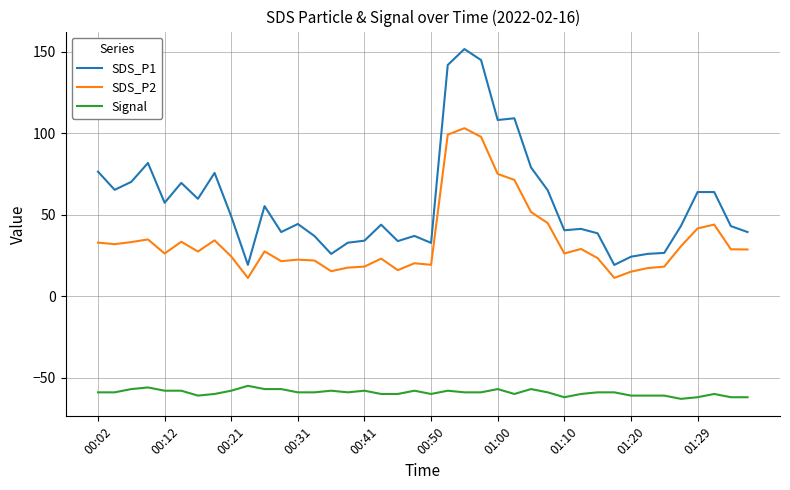

Count the number of categories in the chart.

40